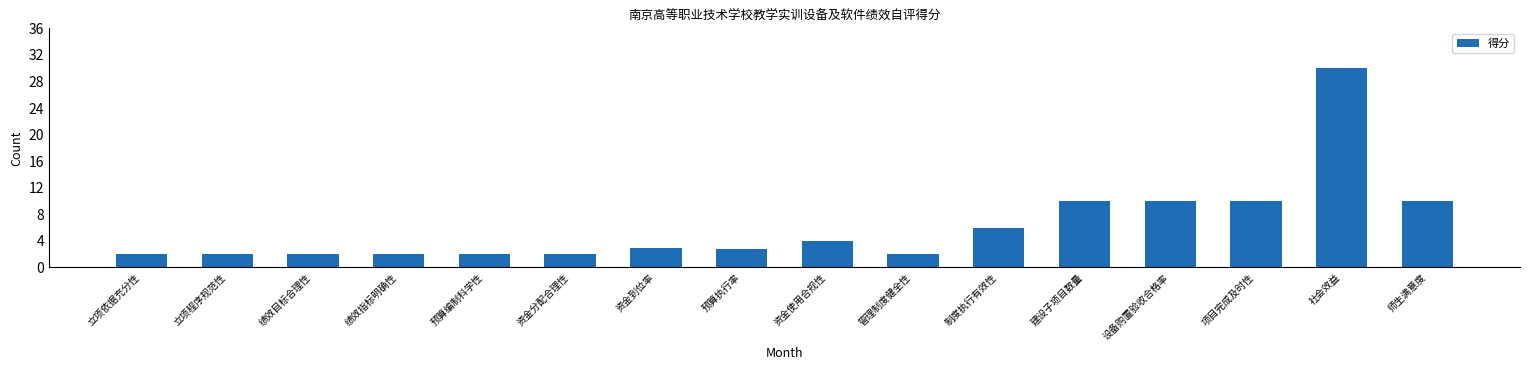

Which category has the highest value across all series?

社会效益